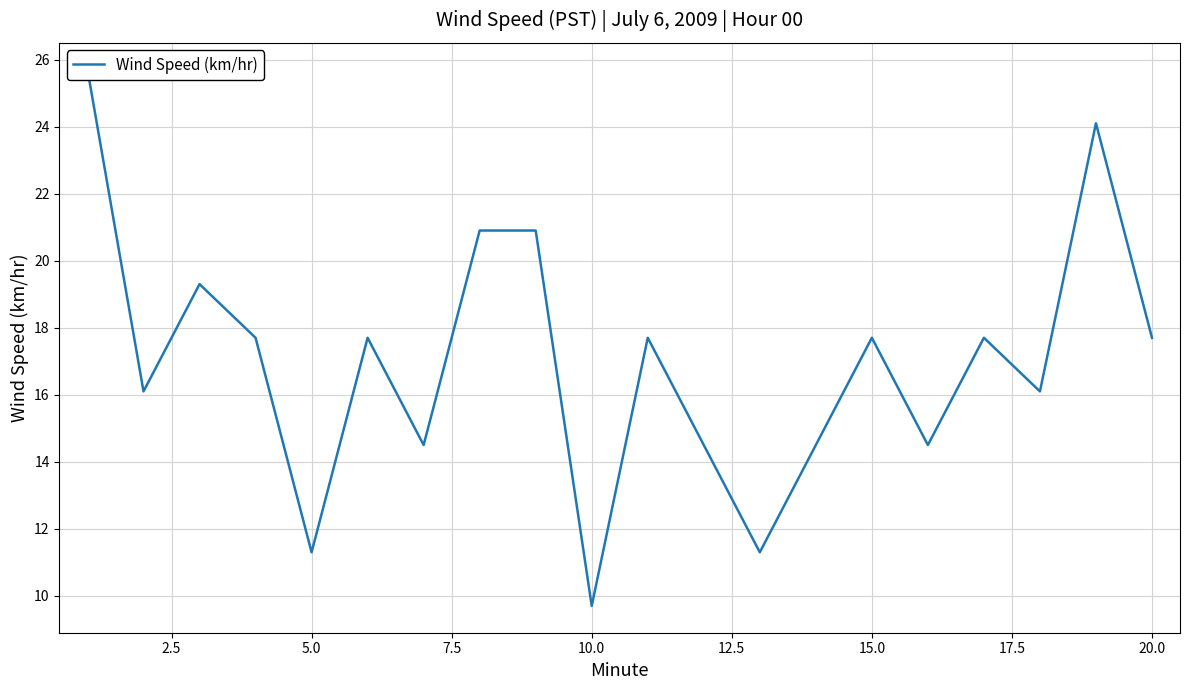

Count the number of values greater than 17.

11